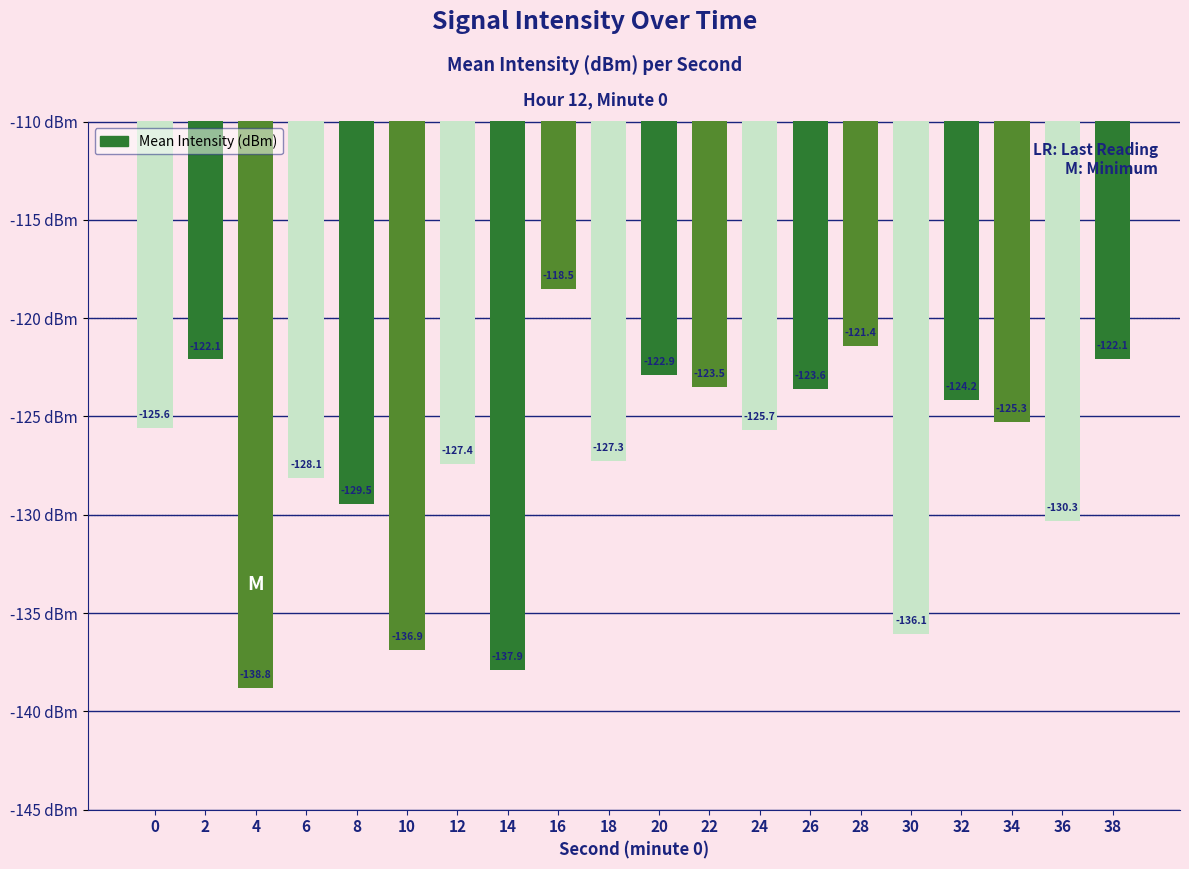

Read the value at 36.

-130.3